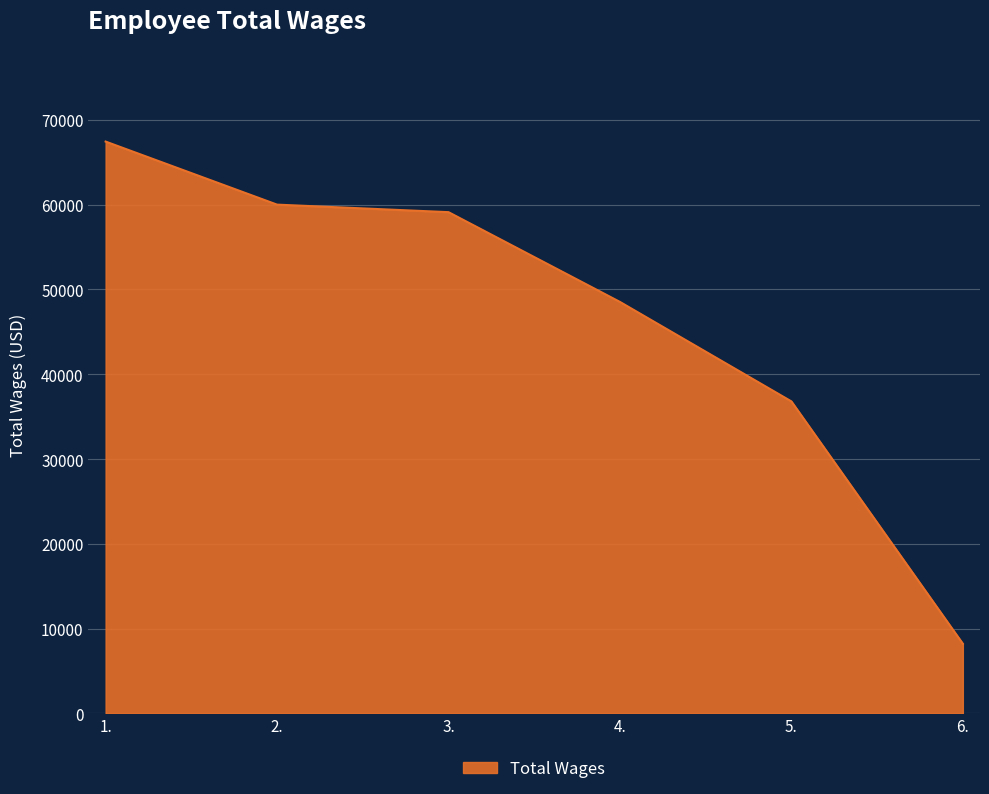

Is it true that the value at 5. is 36800?

True